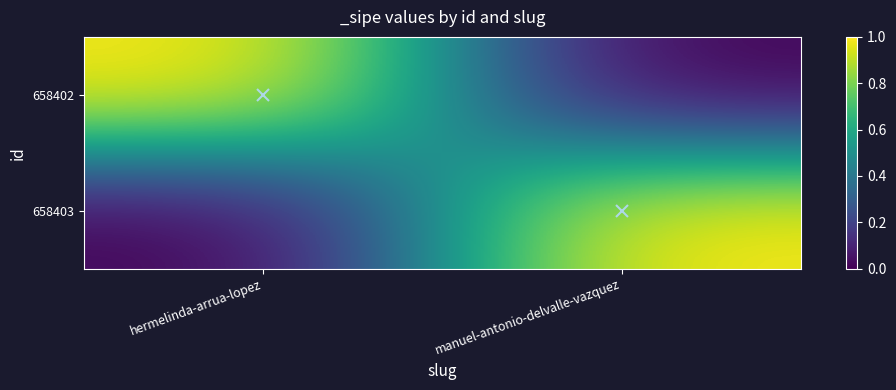

What is the spread (max minus min) of values at manuel-antonio-delvalle-vazquez?

1